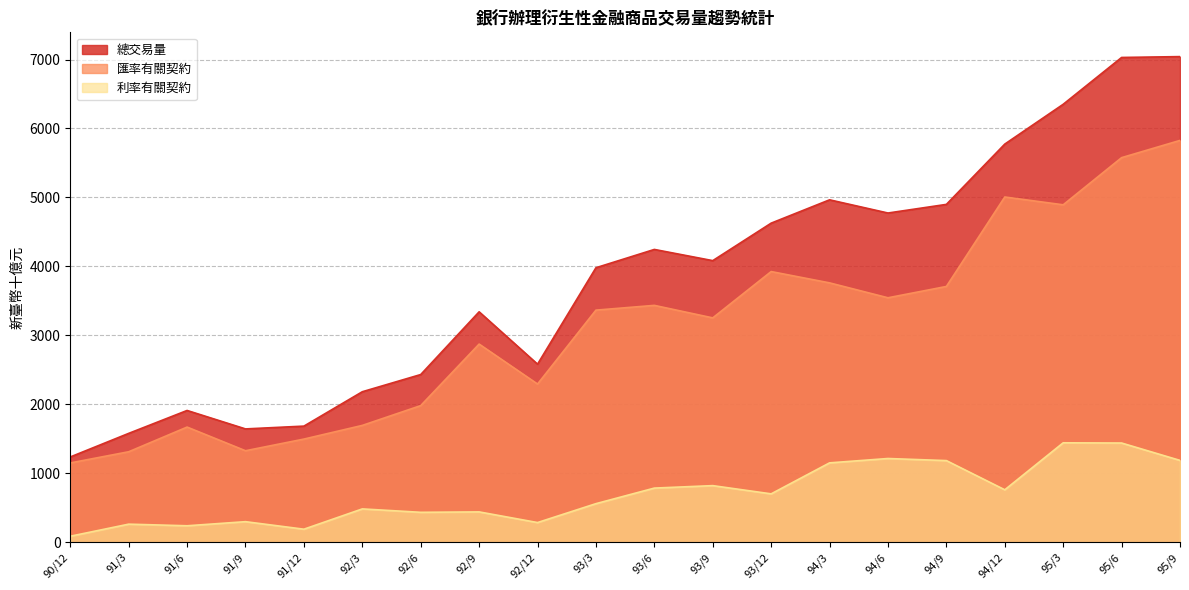

What is the difference between the highest and lowest values at 94/3?

3814.8